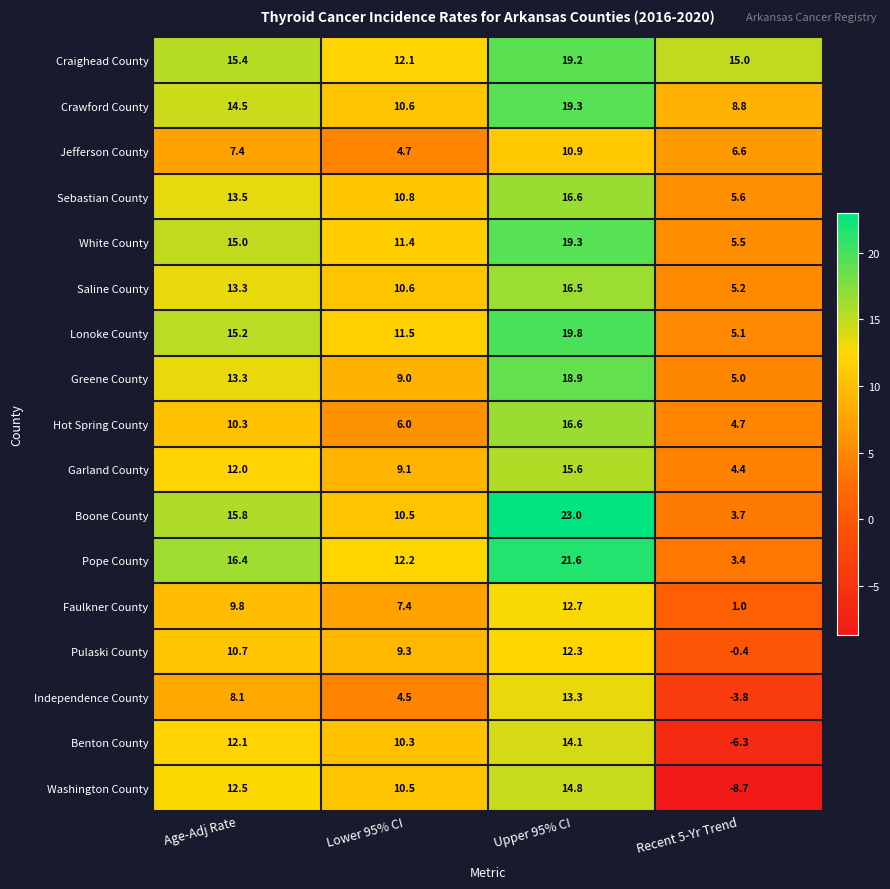

True or false: Hot Spring County has a value of 10.3 at Age-Adj Rate.

True